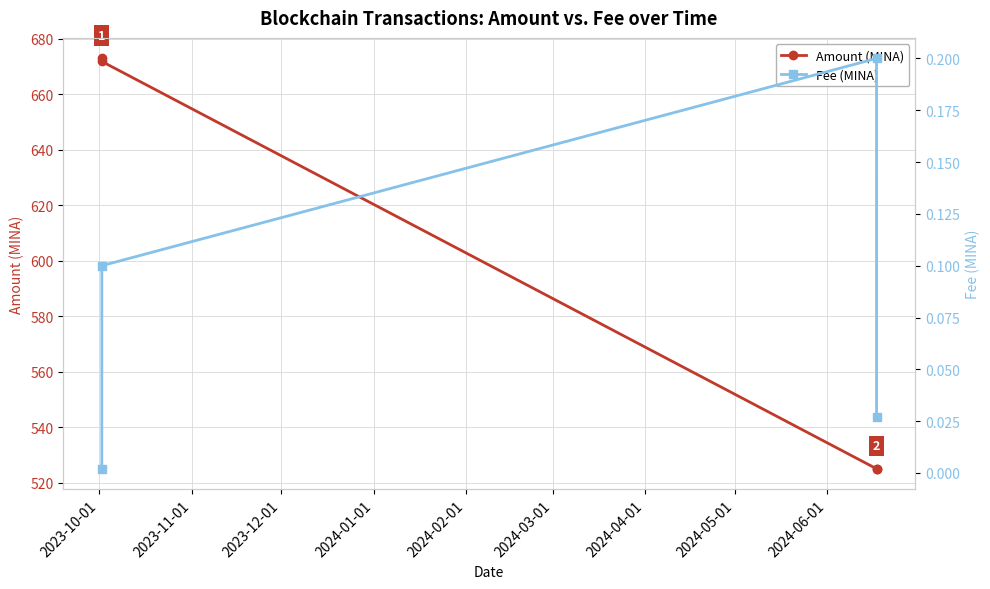

What is the value of the Amount (MINA) point at the 1st from the left?

672.9